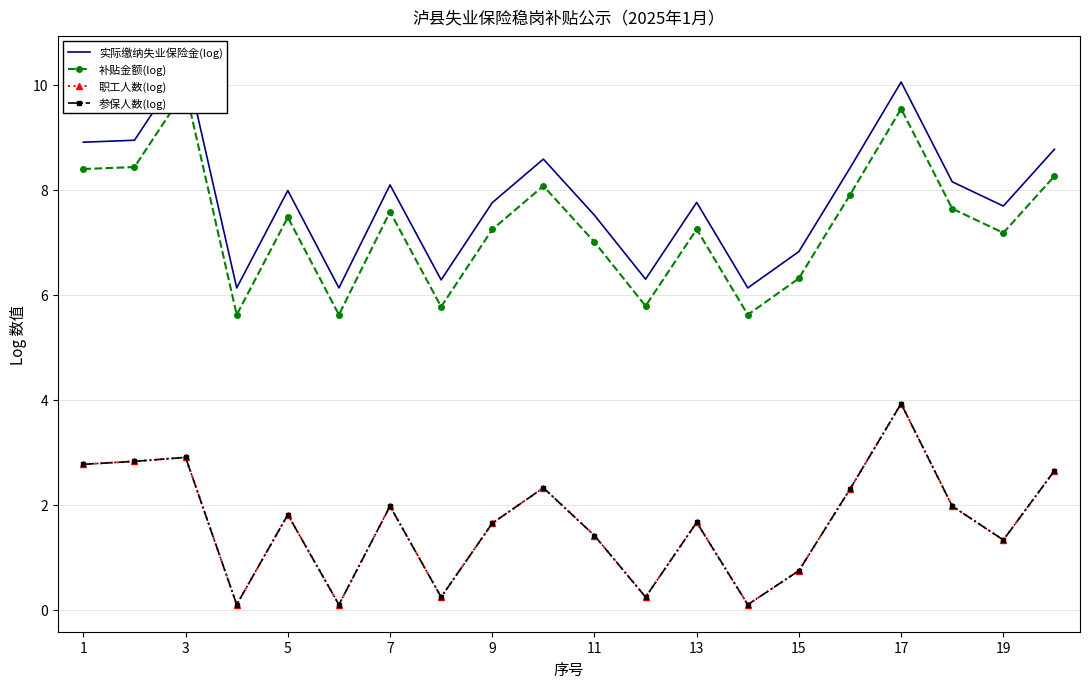

The value of 实际缴纳失业保险金(log) at 19 is 10.9. True or false?

False